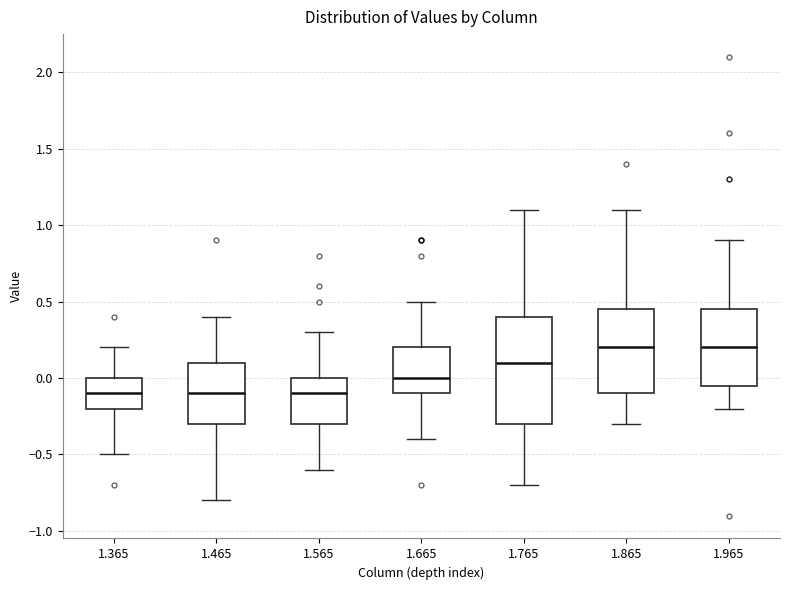

Comparing the boxes themselves (not the whiskers), which one is the tallest?

1.765